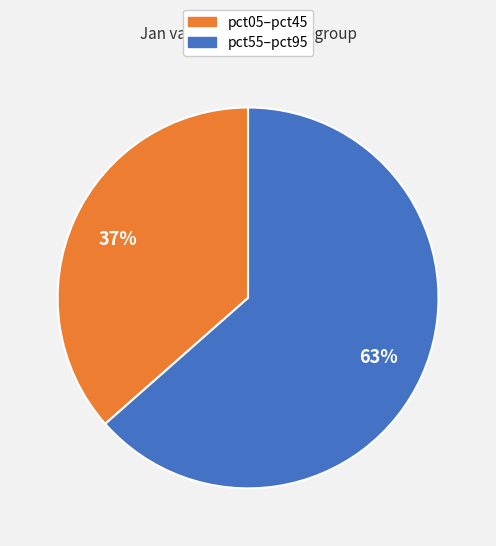

Count the number of slices in the pie.

2